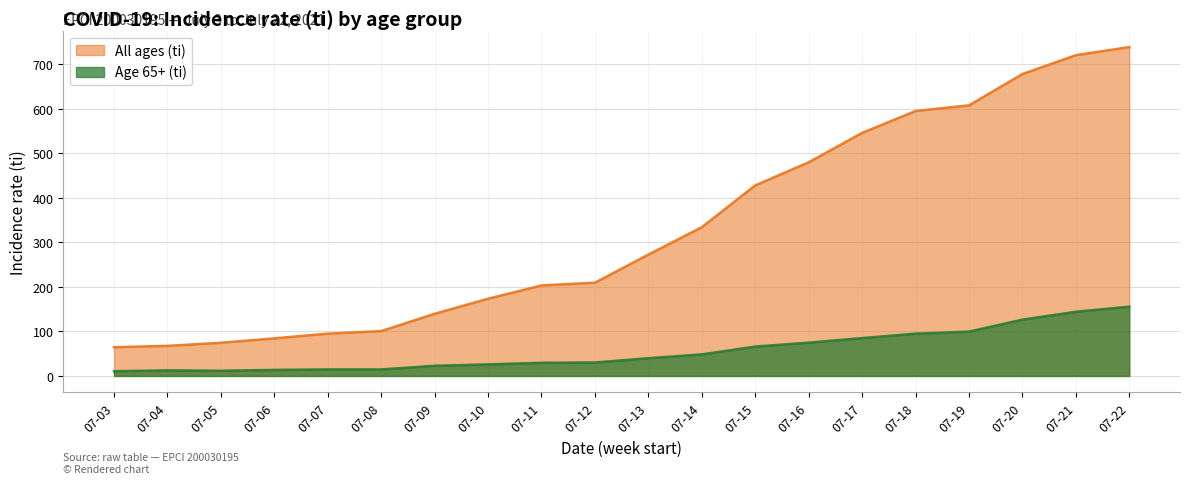

At how many categories does at least one series exceed 138?

14